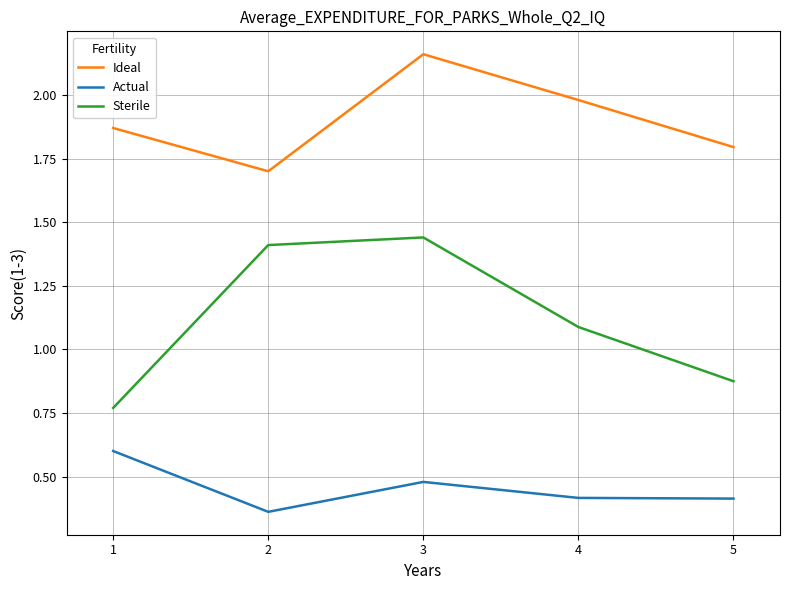

Is this an area chart (filled region under the line)?

No